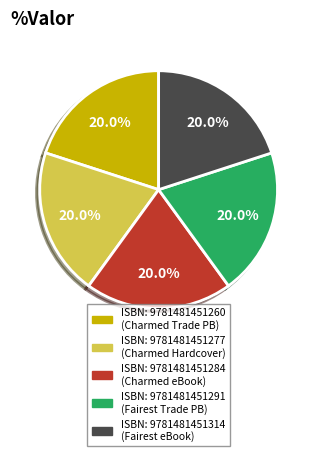

Is there a majority slice in this chart?

No